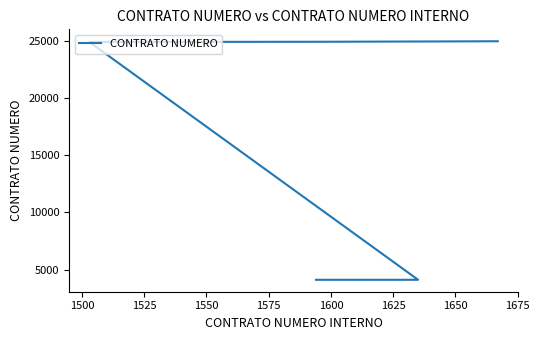

What is the greatest value displayed?

24935